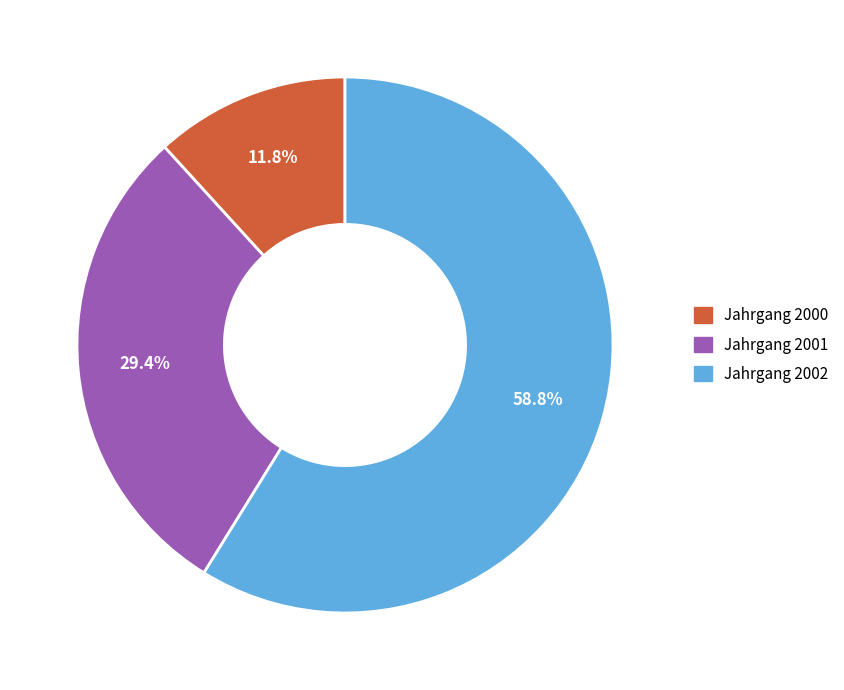

The Jahrgang 2002 slice represents 59% of the pie. True or false?

True